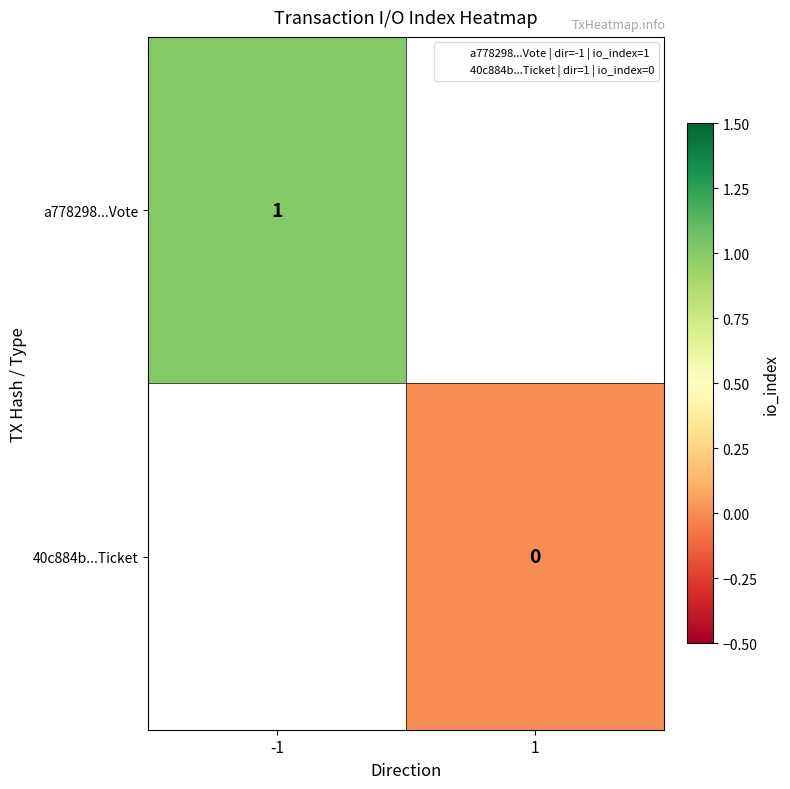

At which category does the chart reach its peak across all series?

-1